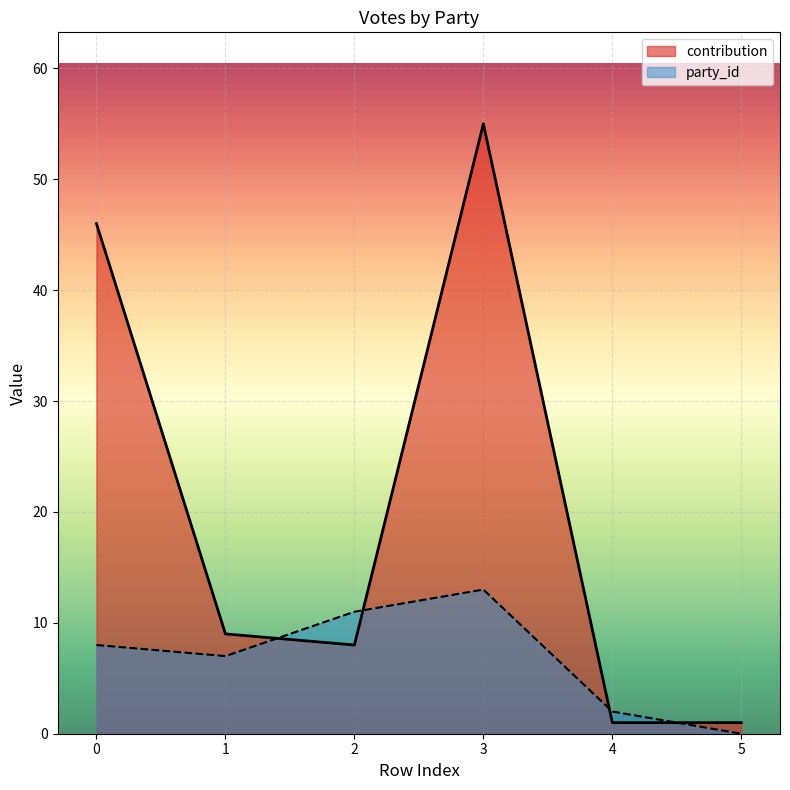

The value of party_id at 2 is 11. True or false?

True